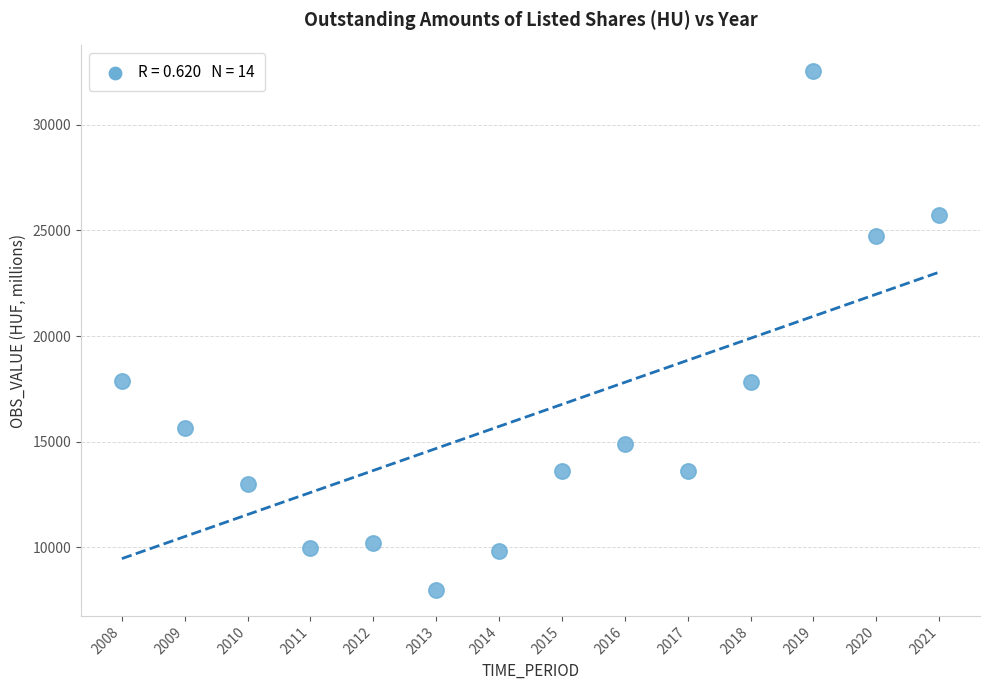

What is the range of X values (max minus min)?

13.0